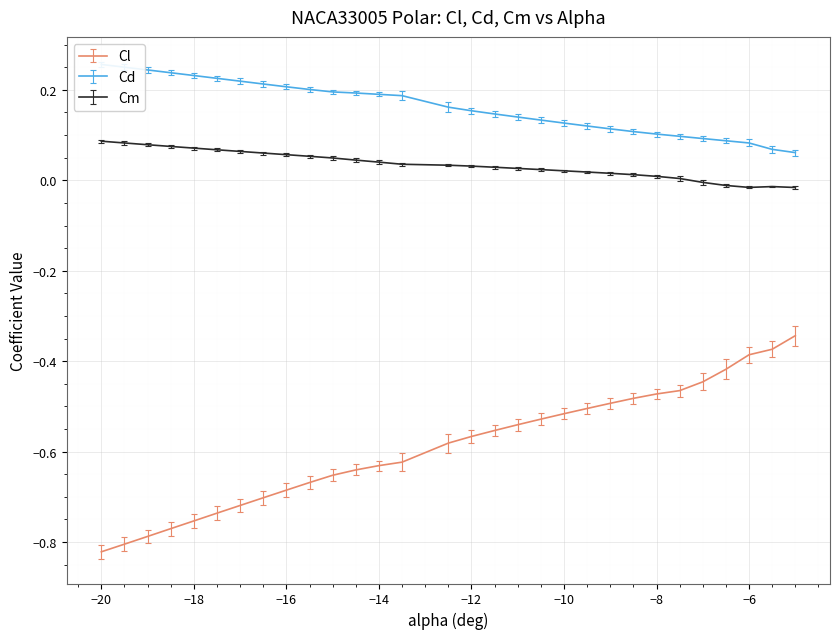

List the series in order of their peak value, highest first.

Cd, Cm, Cl